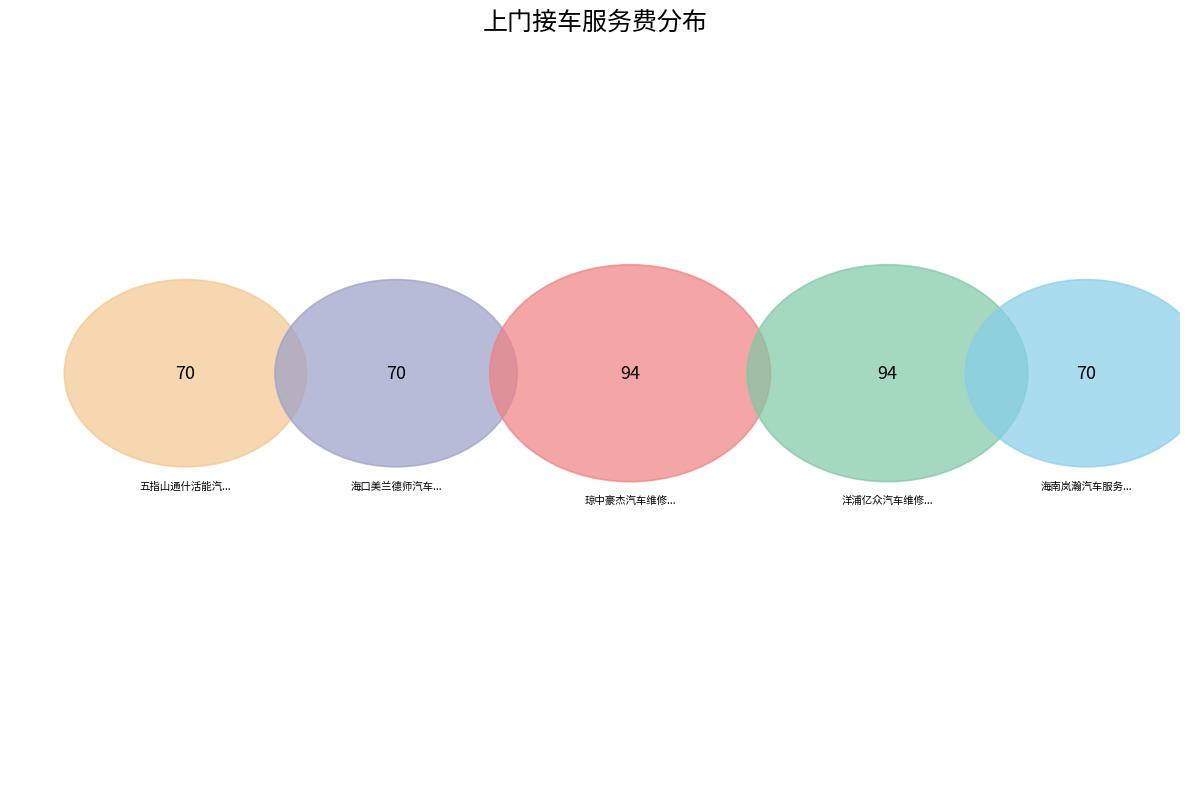

Approximately how many times larger is the value at 海口美兰德师汽车修理厂（海口市/三亚市） compared to 五指山通什活能汽车服务中心?

1.0